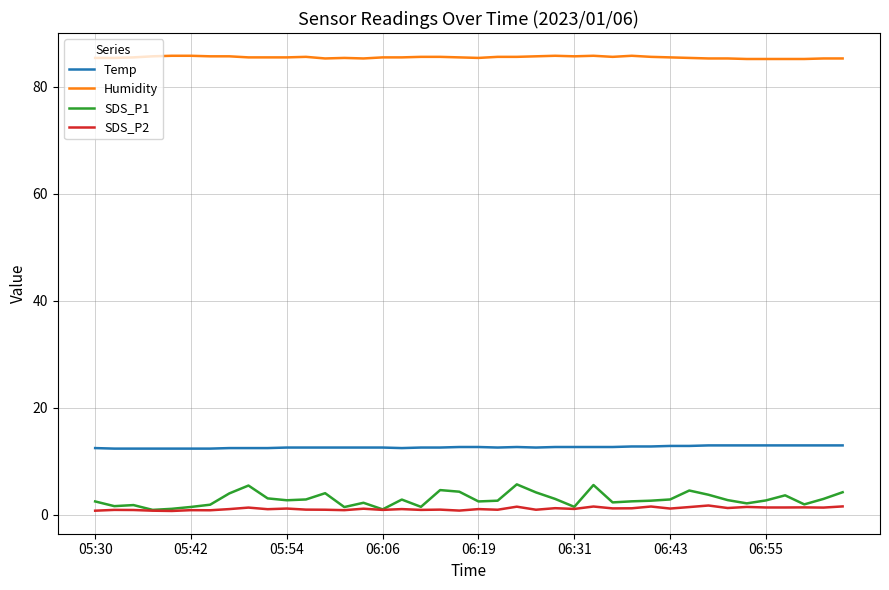

True or false: SDS_P1 and Temp cross at least once.

False